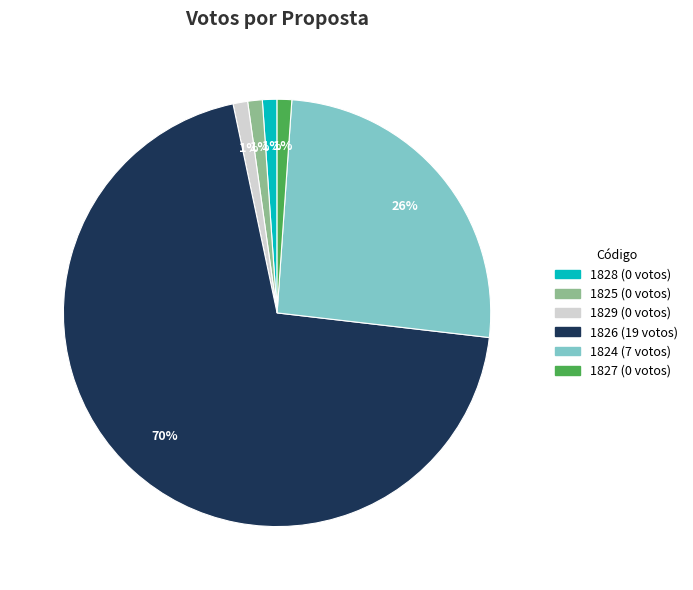

Is there a majority slice in this chart?

Yes